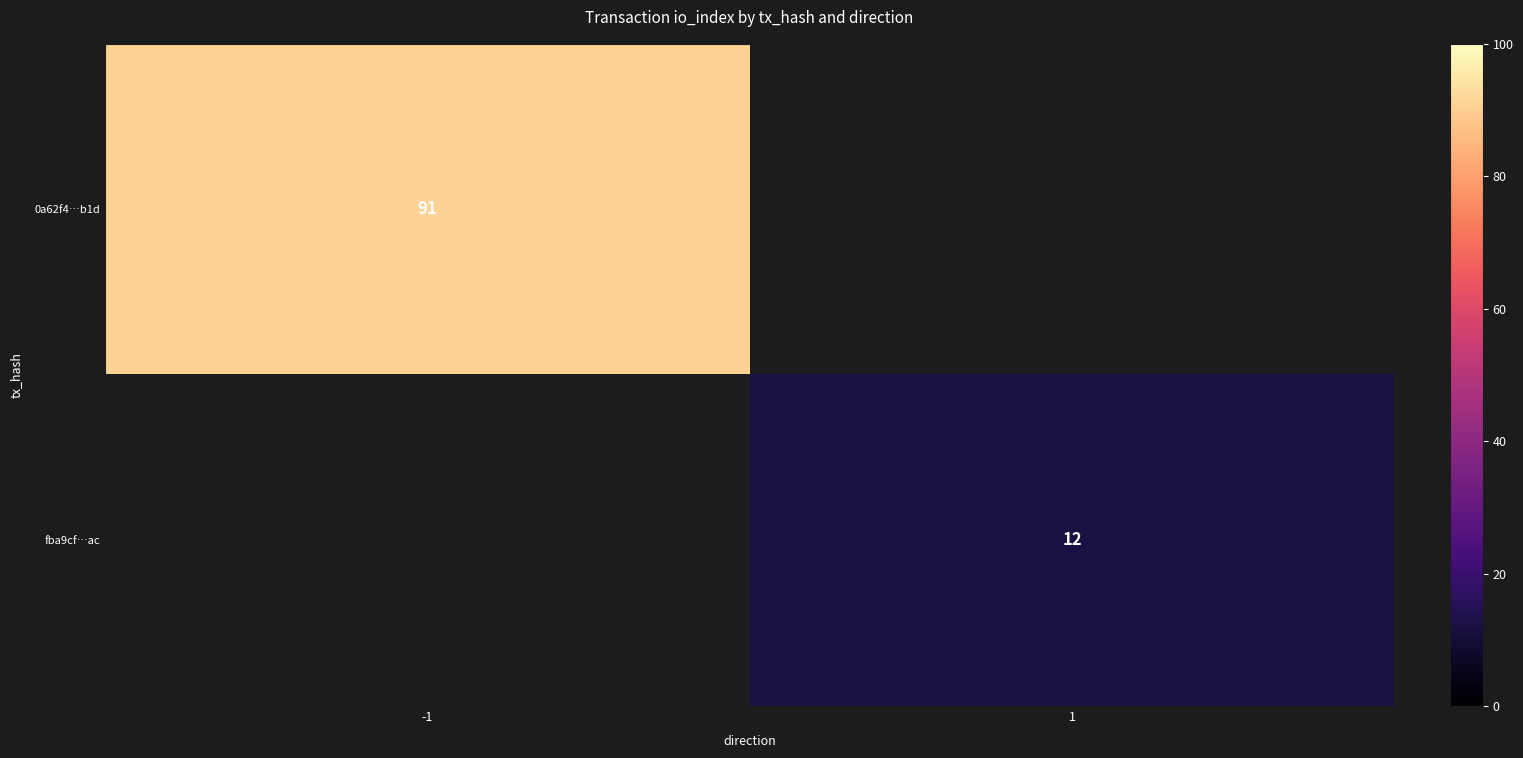

The 0a62f4…b1d series shows 91 at -1. True or false?

True